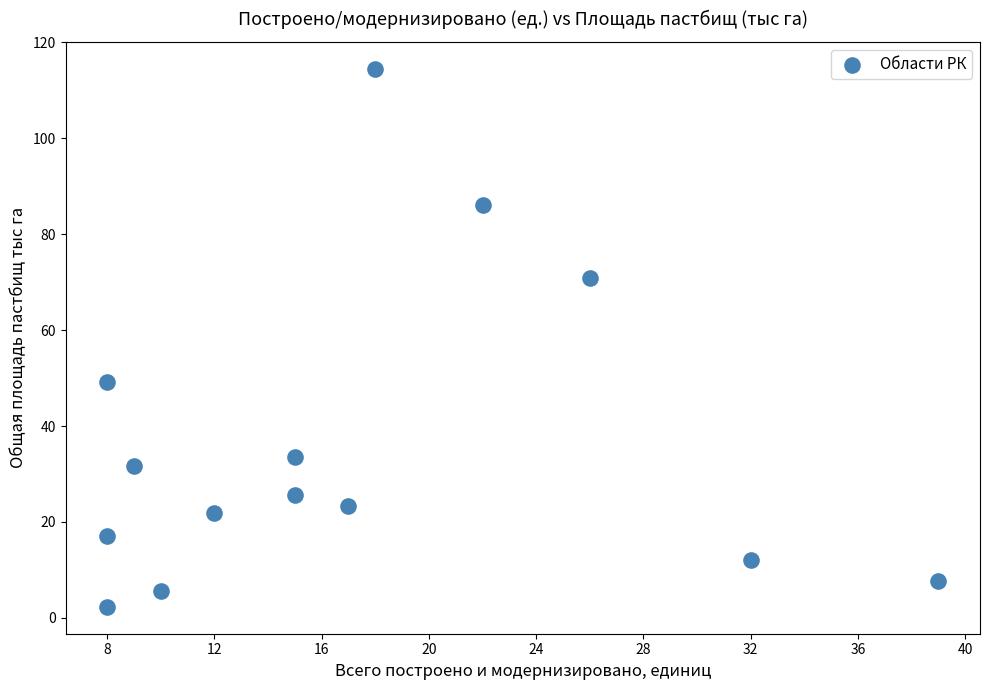

What Y value in the scatter plot is closest to 58?

49.2